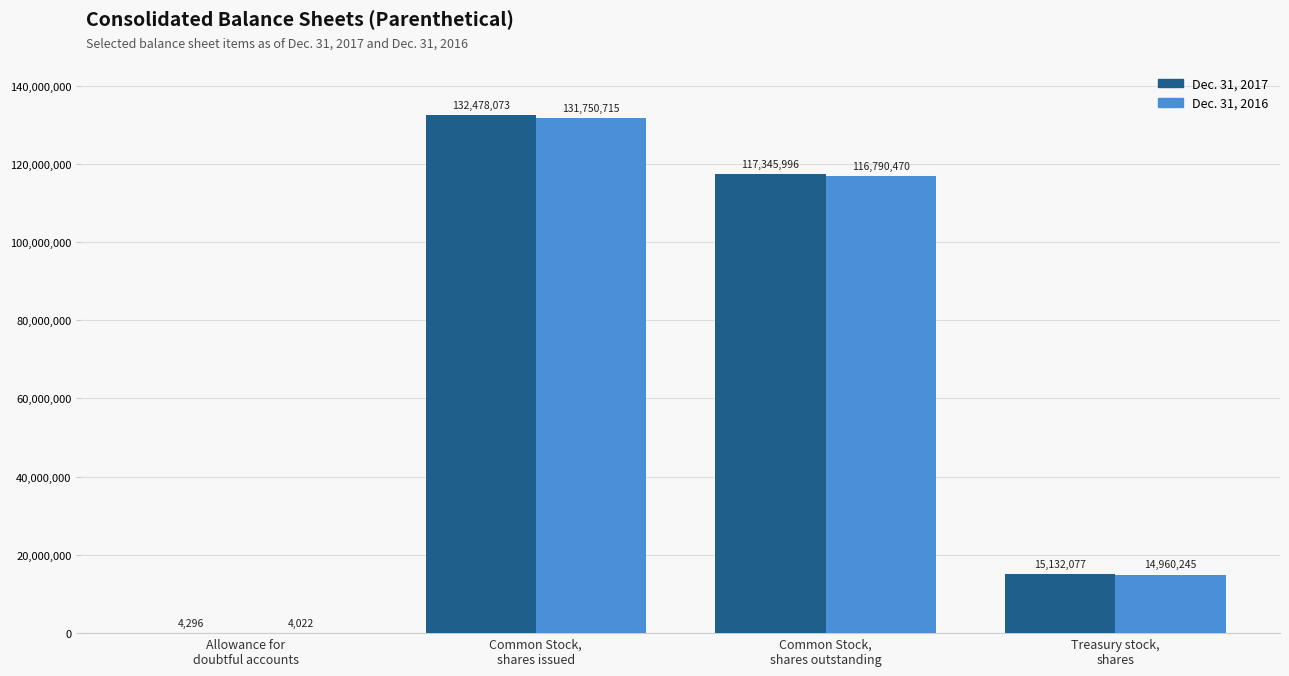

What is the greatest value displayed?

132478073